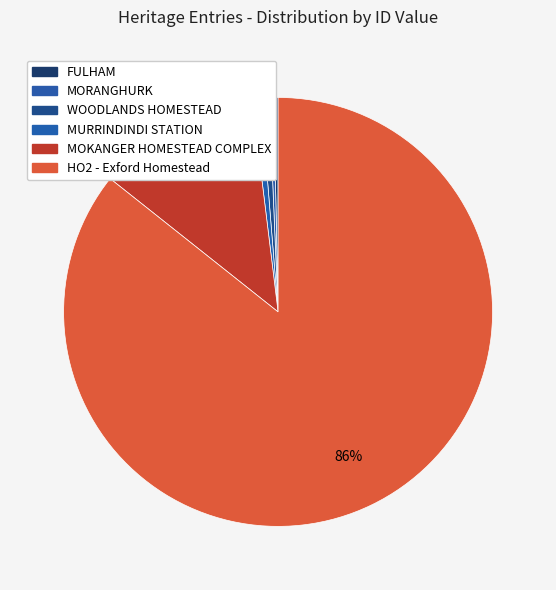

Approximately how many times larger is the value at MOKANGER HOMESTEAD COMPLEX compared to HO2 - Exford Homestead?

0.1